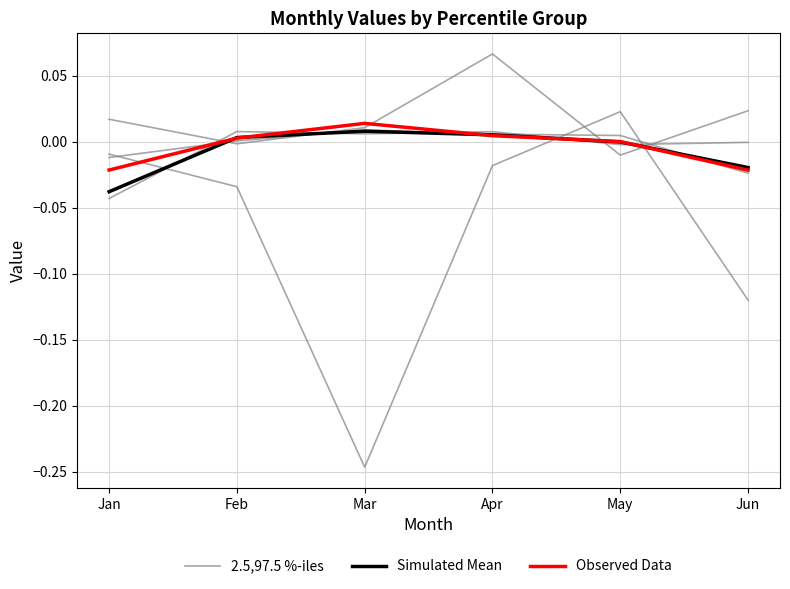

At which category does 2.5,97.5 %-iles reach its first local valley?

Feb